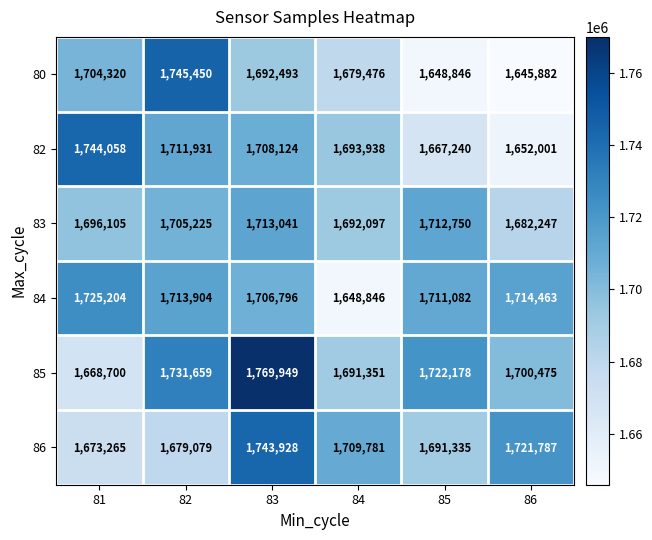

Which series has the largest range (max minus min)?

85